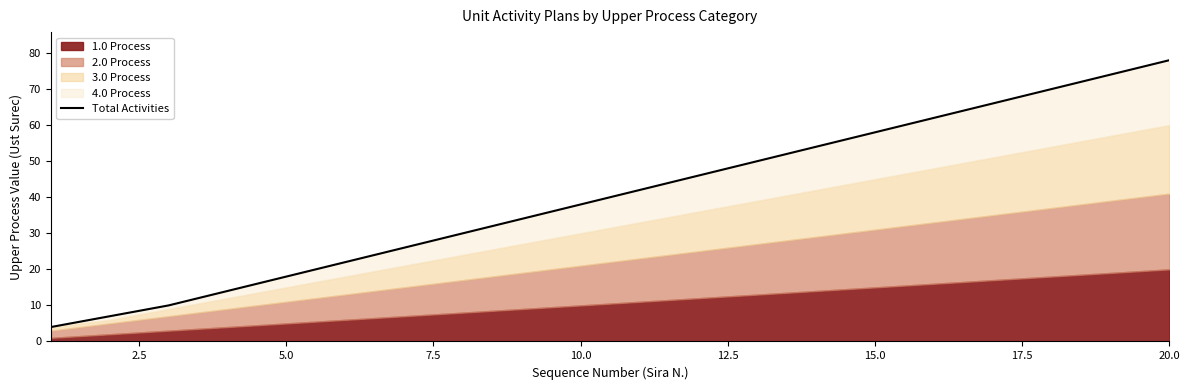

What is the sum of all values?

803